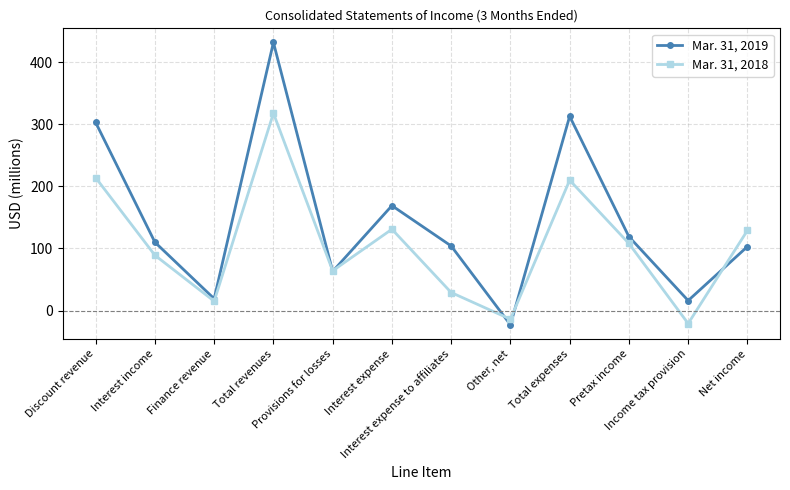

In Mar. 31, 2018, how many points are higher than both neighbors (excluding endpoints)?

3